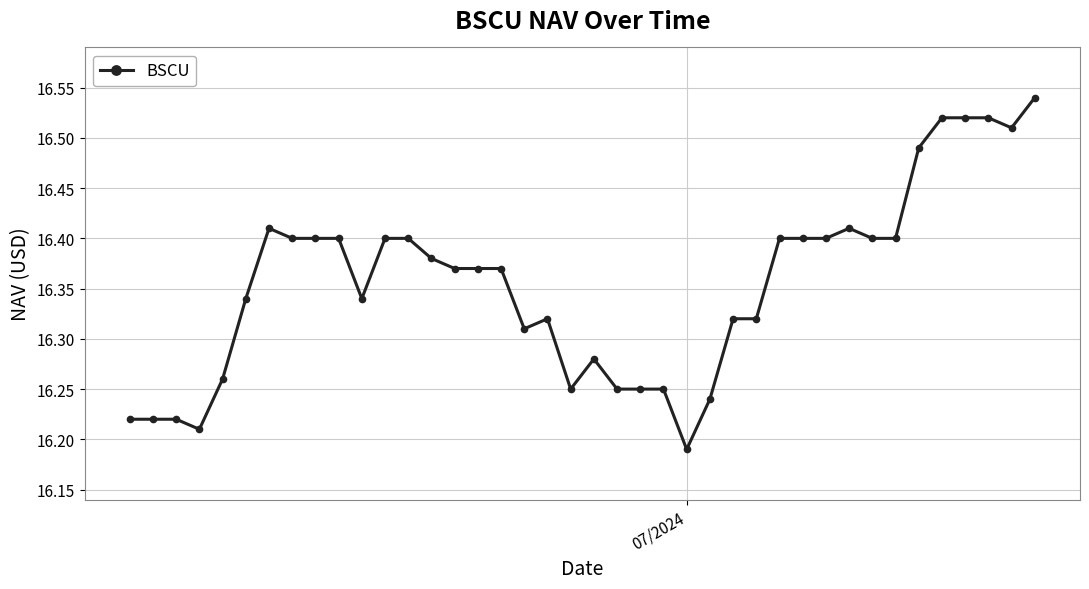

What is the sum of all values?

654.2